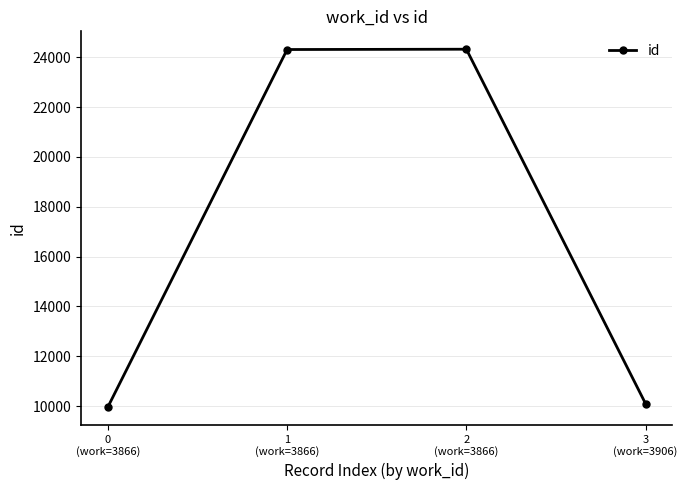

What is the maximum value shown in the chart?

24323